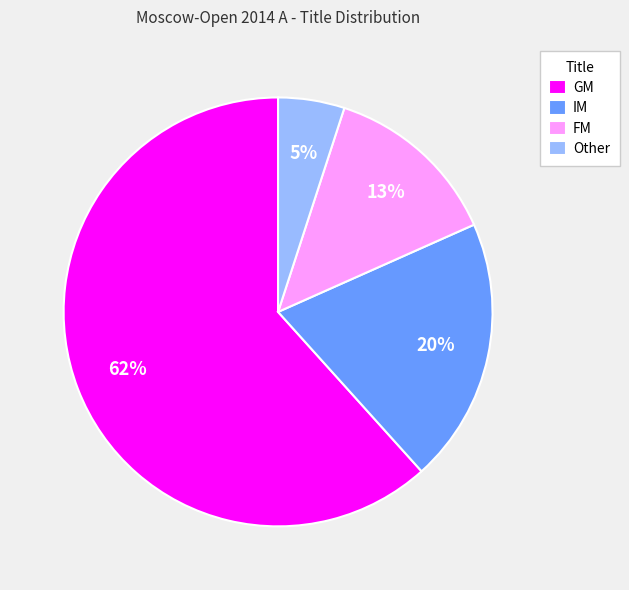

To the nearest percent, what is the combined percentage of Other and FM?

18%